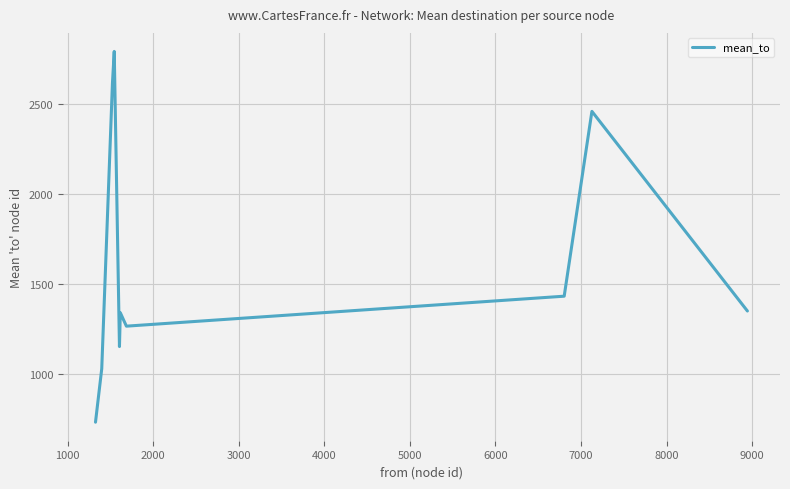

What is the maximum value shown in the chart?

2793.8